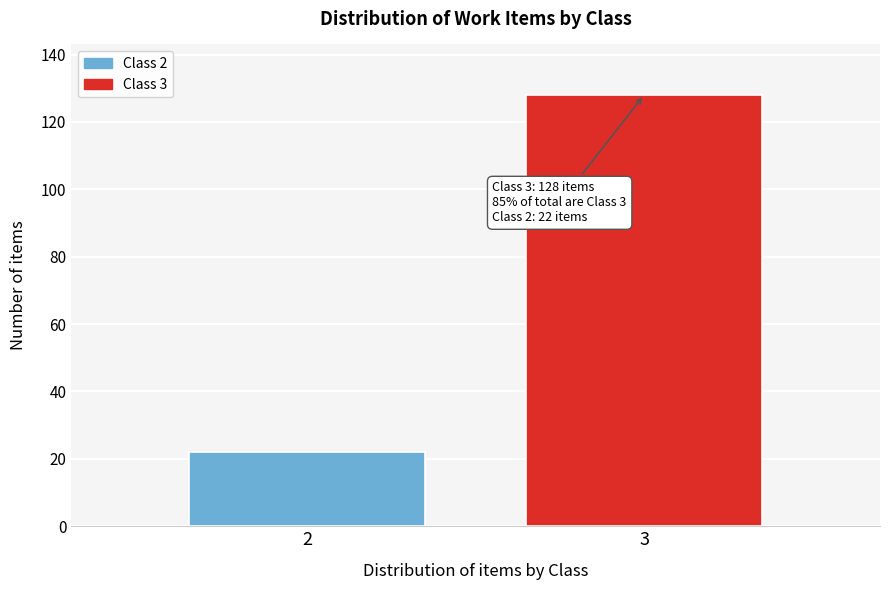

Reading right to left, what are all the values shown in this chart?

3=128	2=22